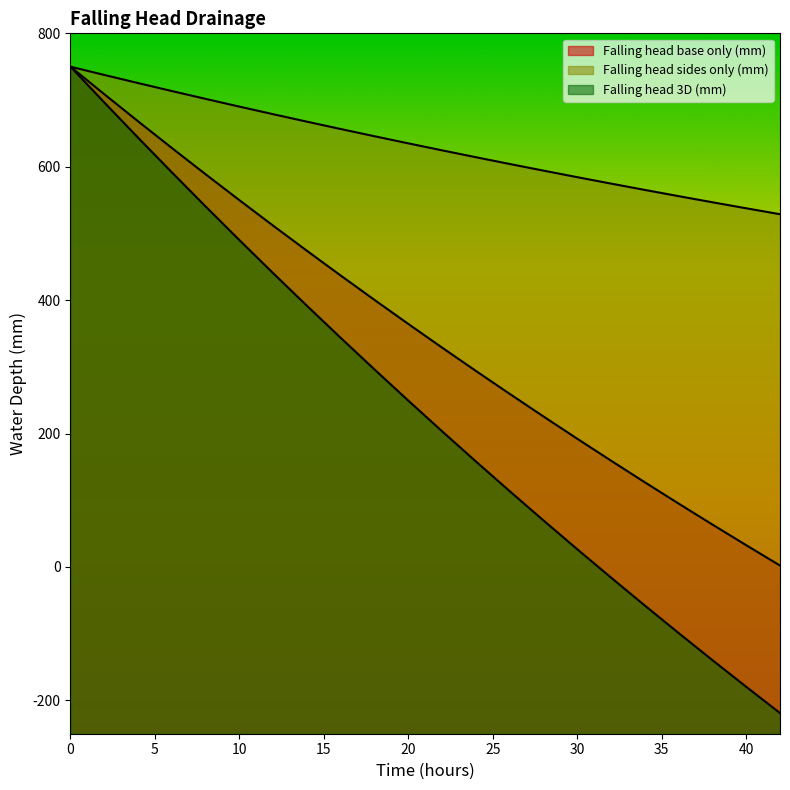

What is the difference between the maximum and minimum values in the Falling head sides only (mm) series?

221.2